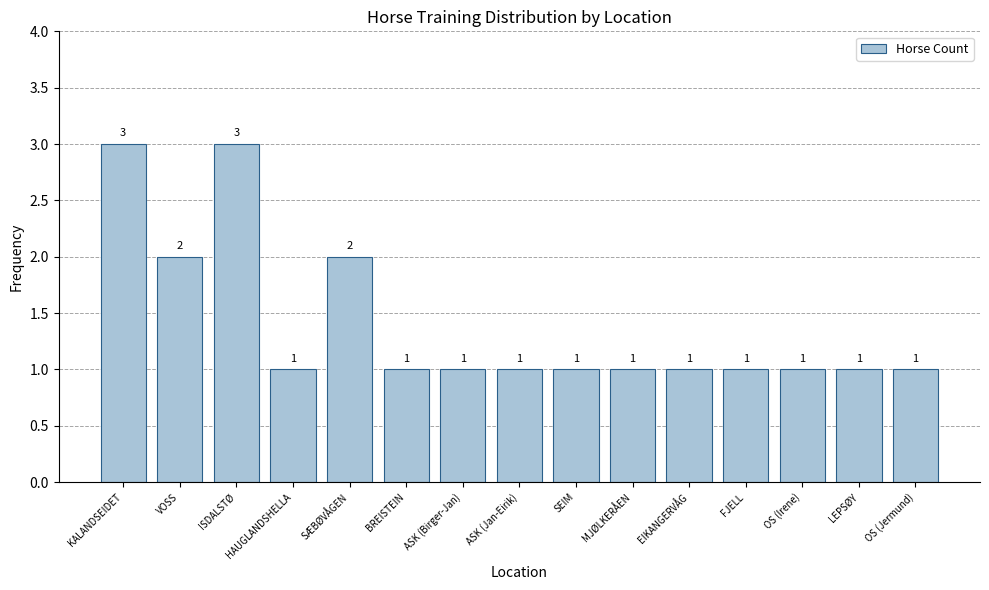

What is the average value?

1